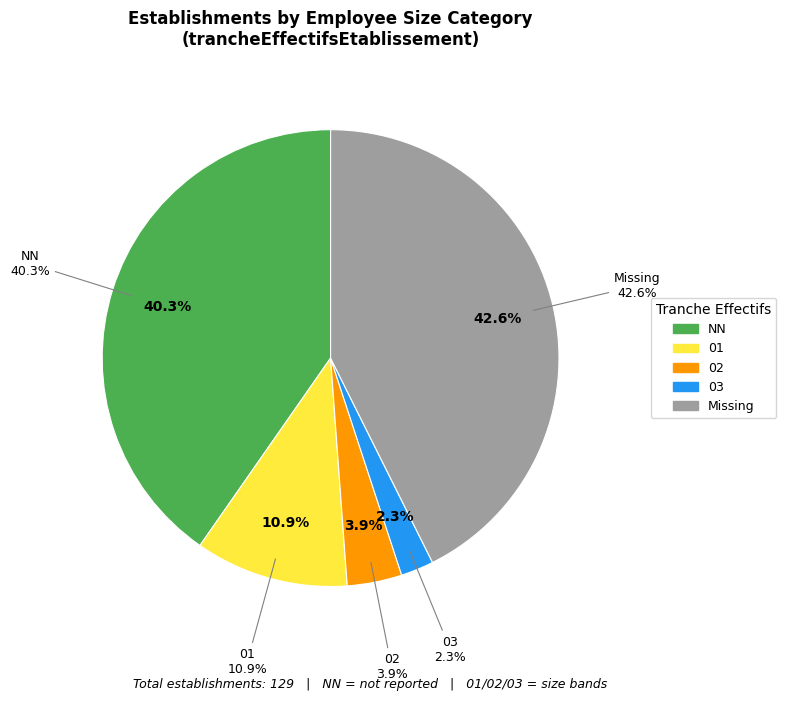

To the nearest percent, what is the difference between the 03 and 01 slice percentages?

9%